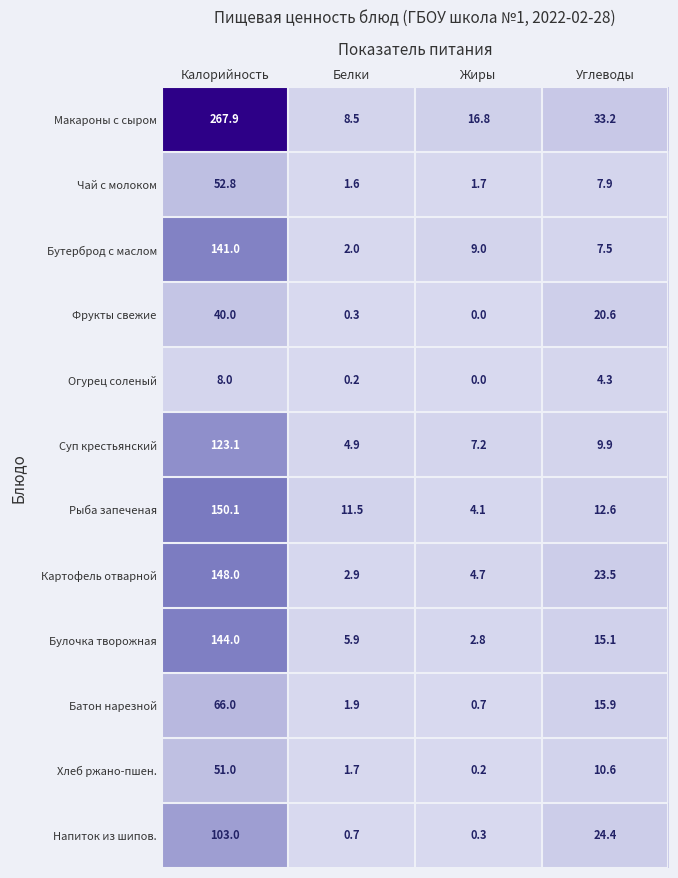

The value of Чай с молоком at Калорийность is 83.4. True or false?

False